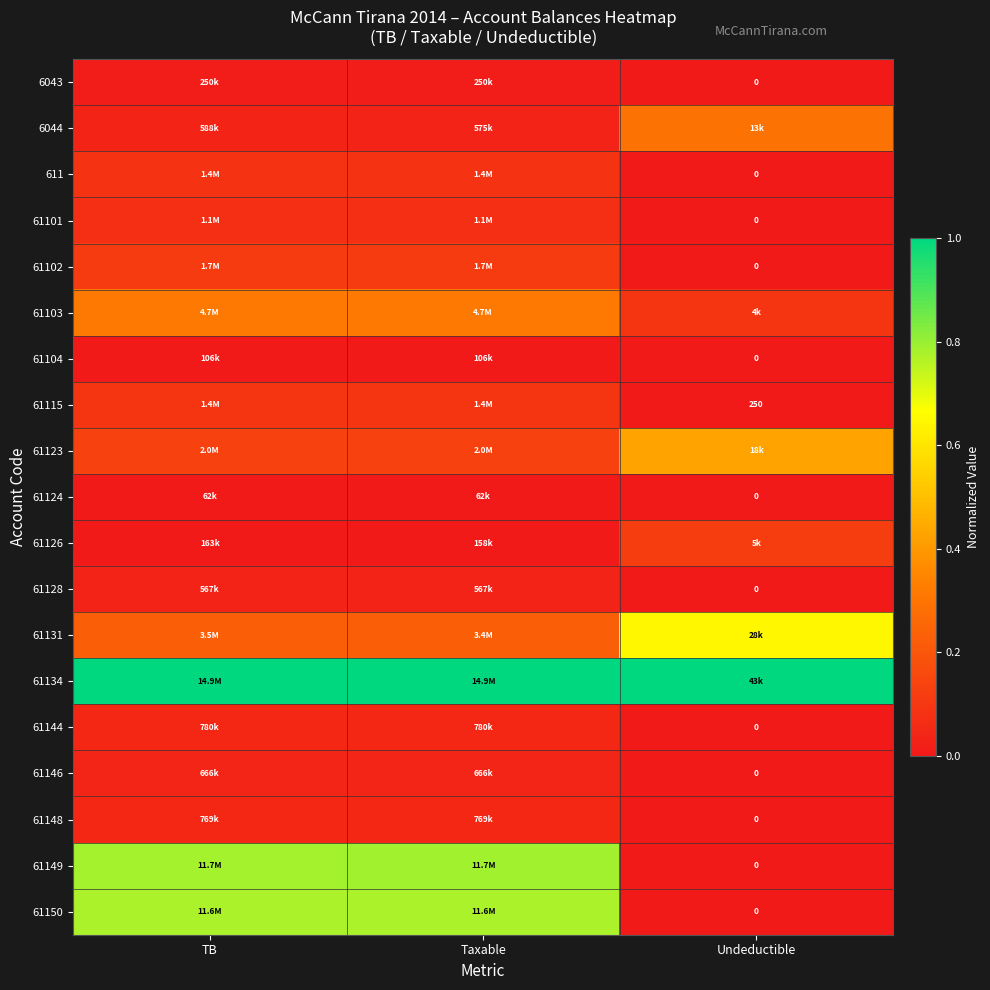

Between Taxable and TB, which is larger?

Taxable